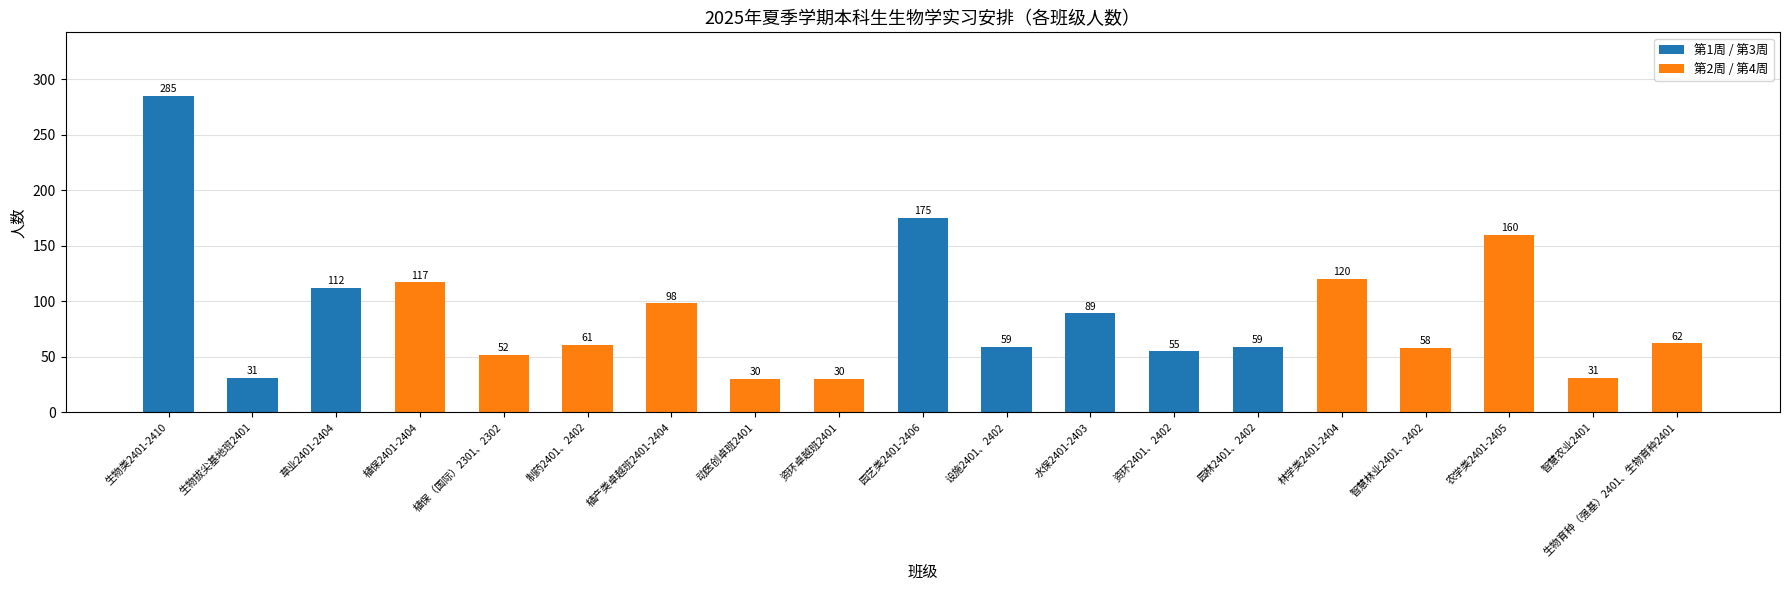

What is the sum of the values at 林学类2401-2404 and 园艺类2401-2406?

295